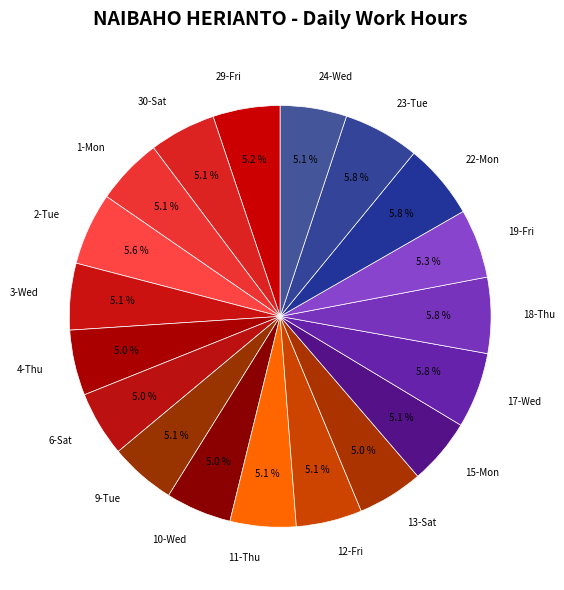

To the nearest percent, what is the difference between the largest and smallest slice percentages?

1%